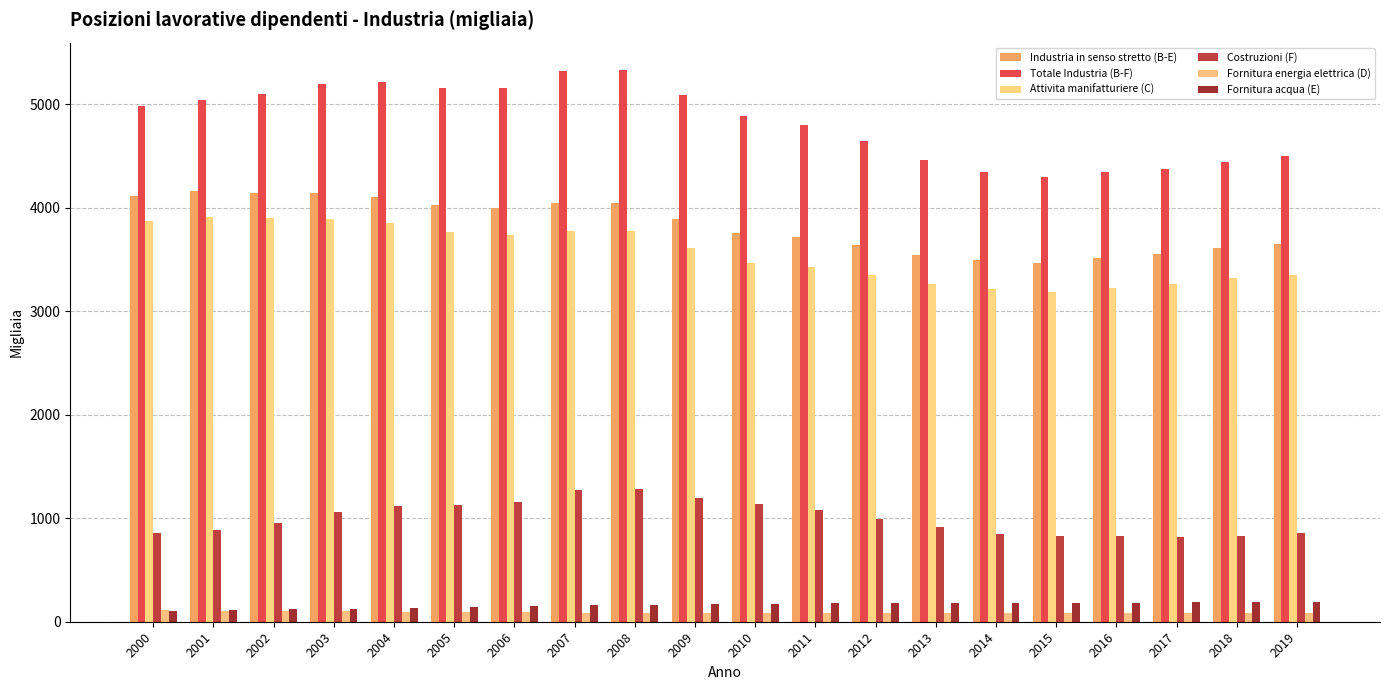

True or false: Attivita manifatturiere (C) has a value of 2184.6 at 2000.

False